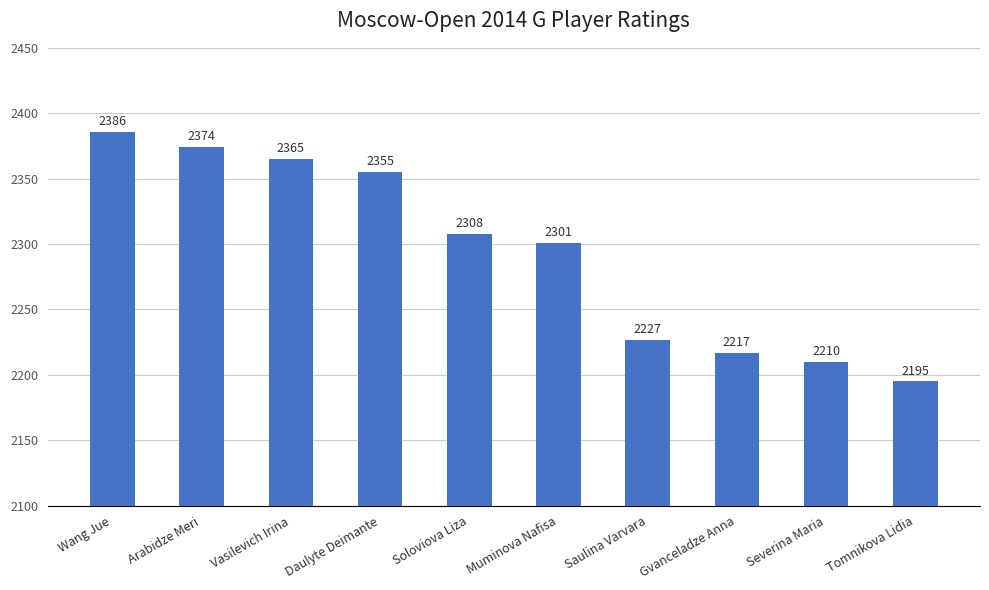

What is the difference between the second highest and minimum values?

179